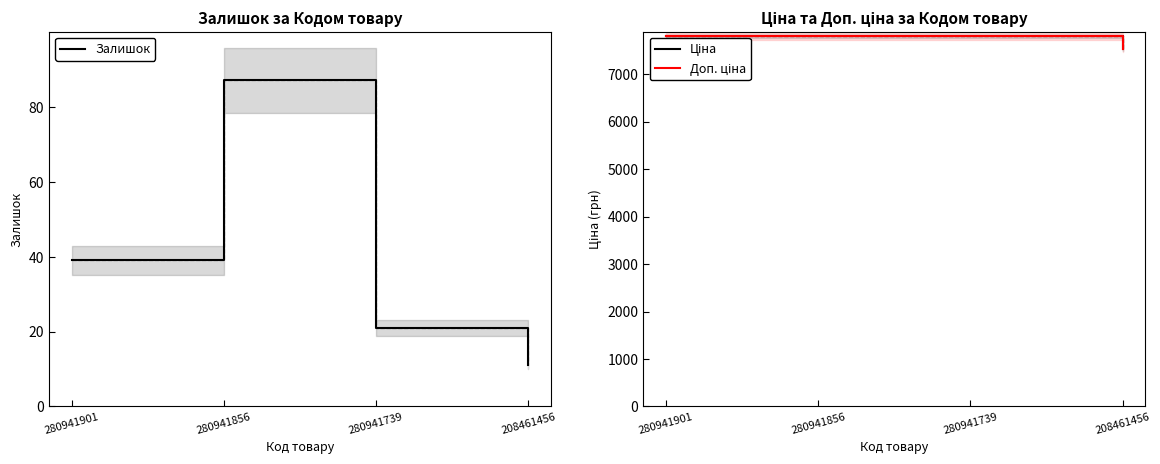

At 208461456, list the series in order from smallest to largest.

Залишок, Ціна, Доп. ціна